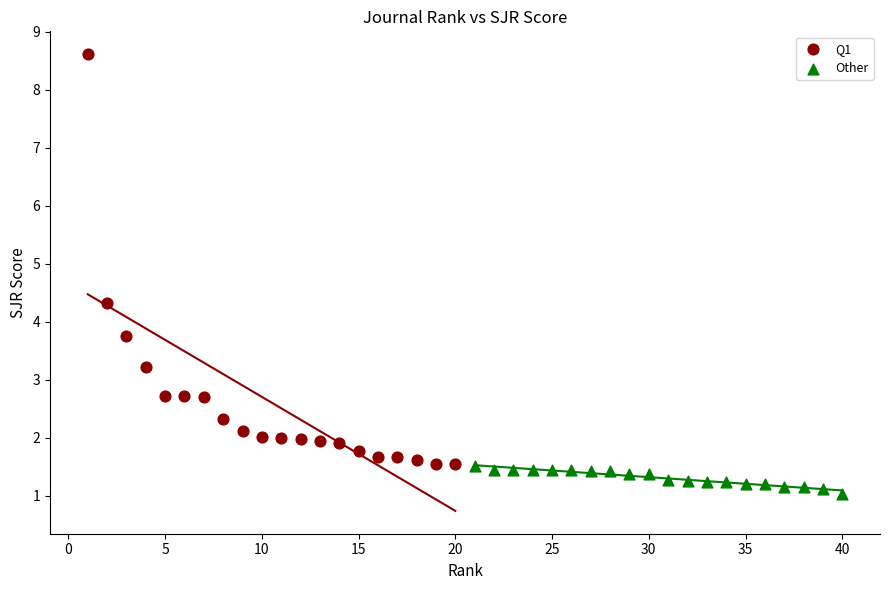

Which series reaches the minimum Y coordinate?

Other